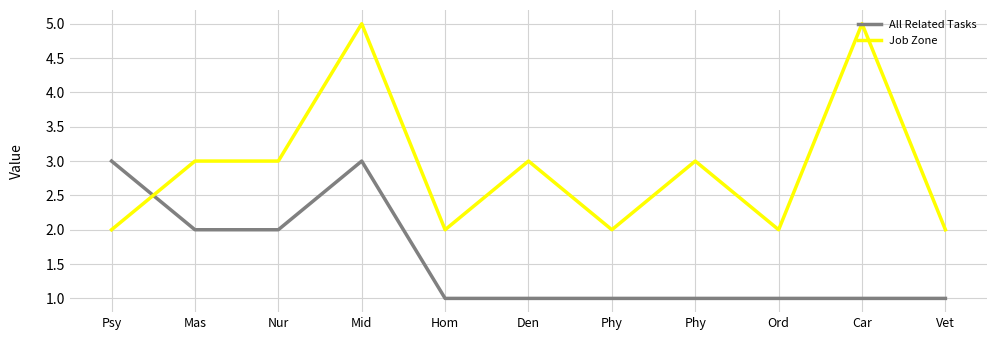

Does the chart display data point markers on the line(s)?

No